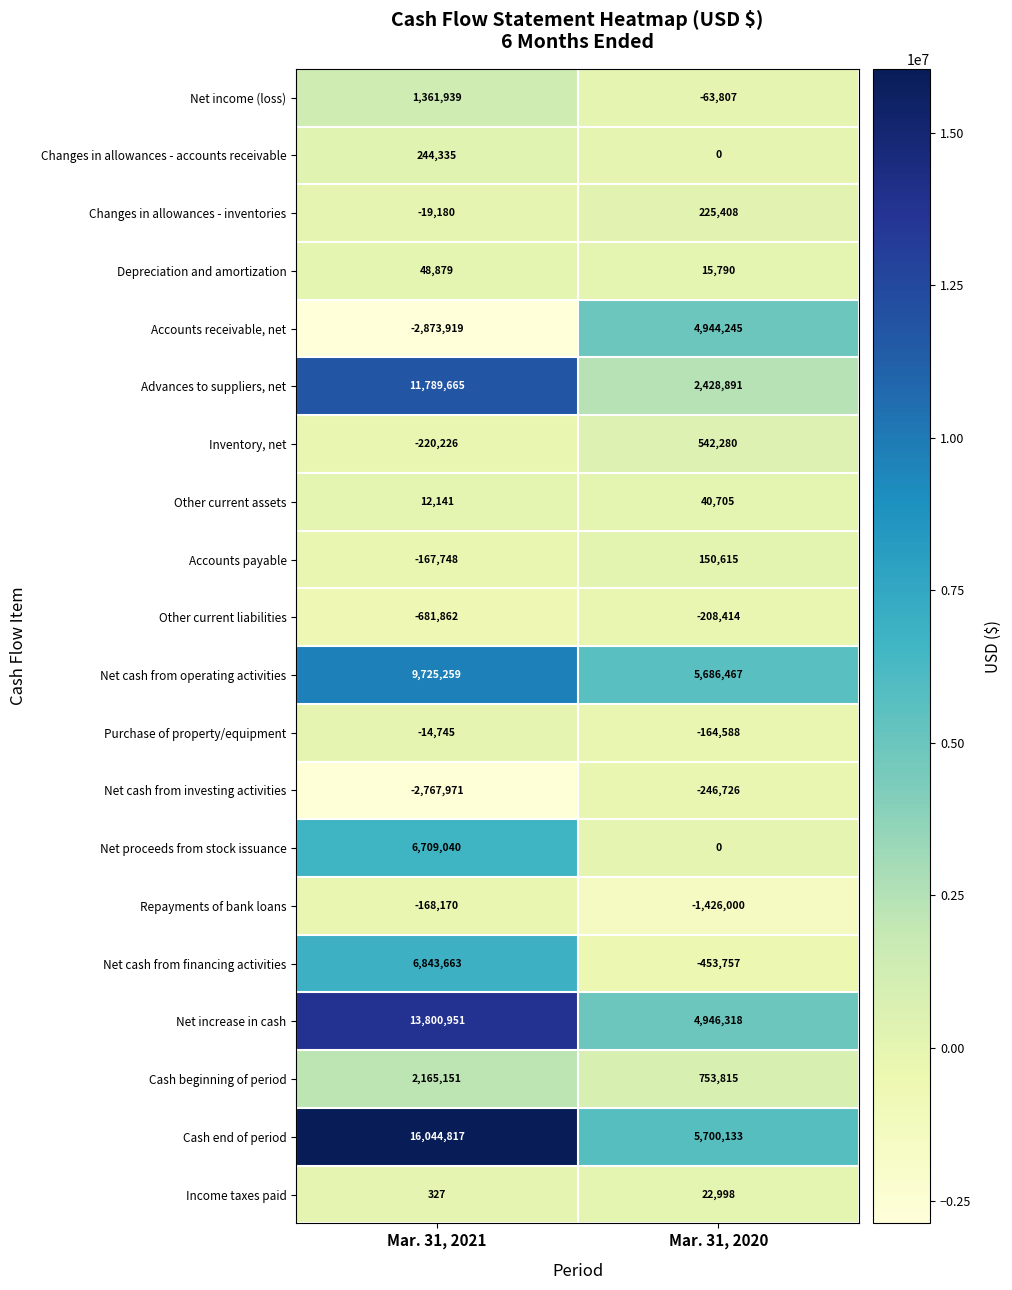

Rank the series at Mar. 31, 2021 from highest to lowest value.

Cash end of period, Net increase in cash, Advances to suppliers, net, Net cash from operating activities, Net cash from financing activities, Net proceeds from stock issuance, Cash beginning of period, Net income (loss), Changes in allowances - accounts receivable, Depreciation and amortization, Other current assets, Income taxes paid, Purchase of property/equipment, Changes in allowances - inventories, Accounts payable, Repayments of bank loans, Inventory, net, Other current liabilities, Net cash from investing activities, Accounts receivable, net